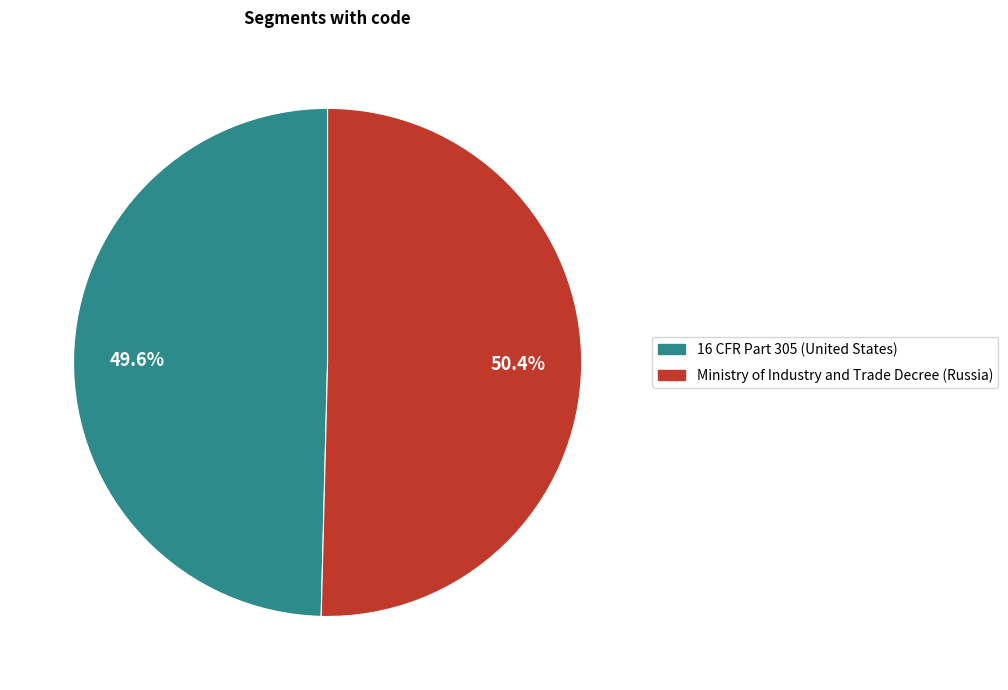

How many segments does this pie chart have?

2